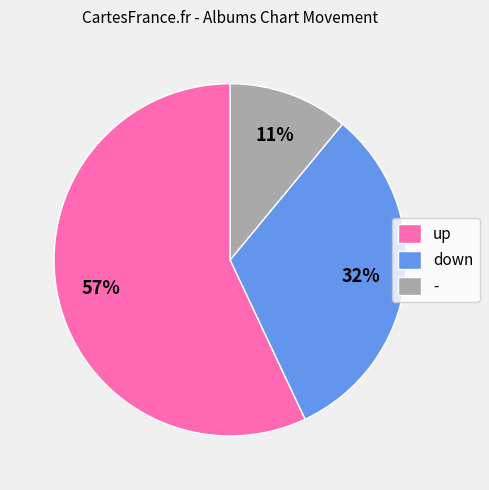

The - slice represents 11% of the pie. True or false?

True